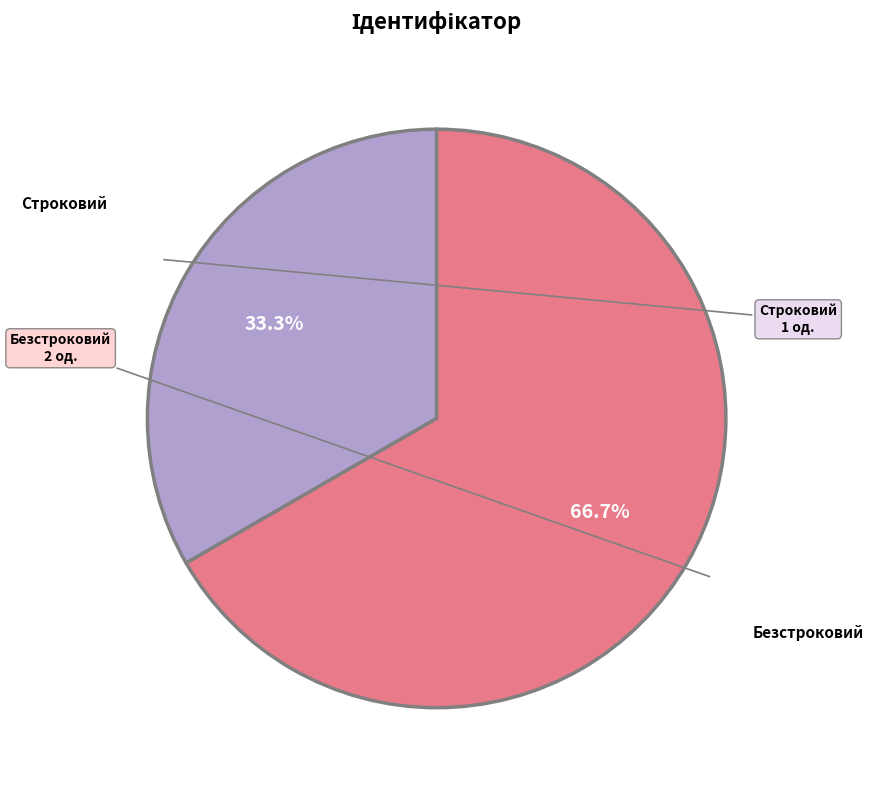

How many slices are in this pie chart?

2